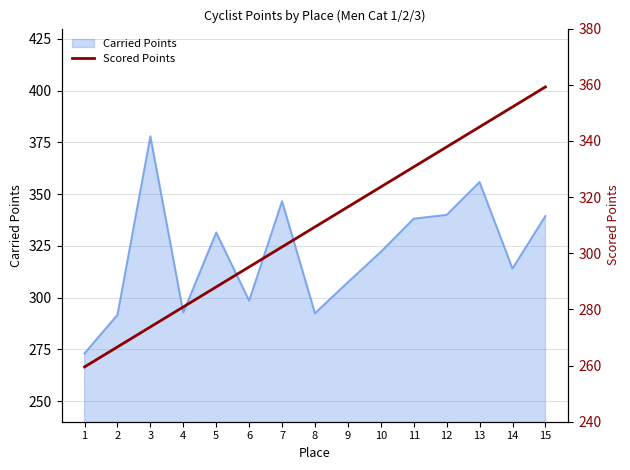

Is it true that the value at 14 is 162.2?

False